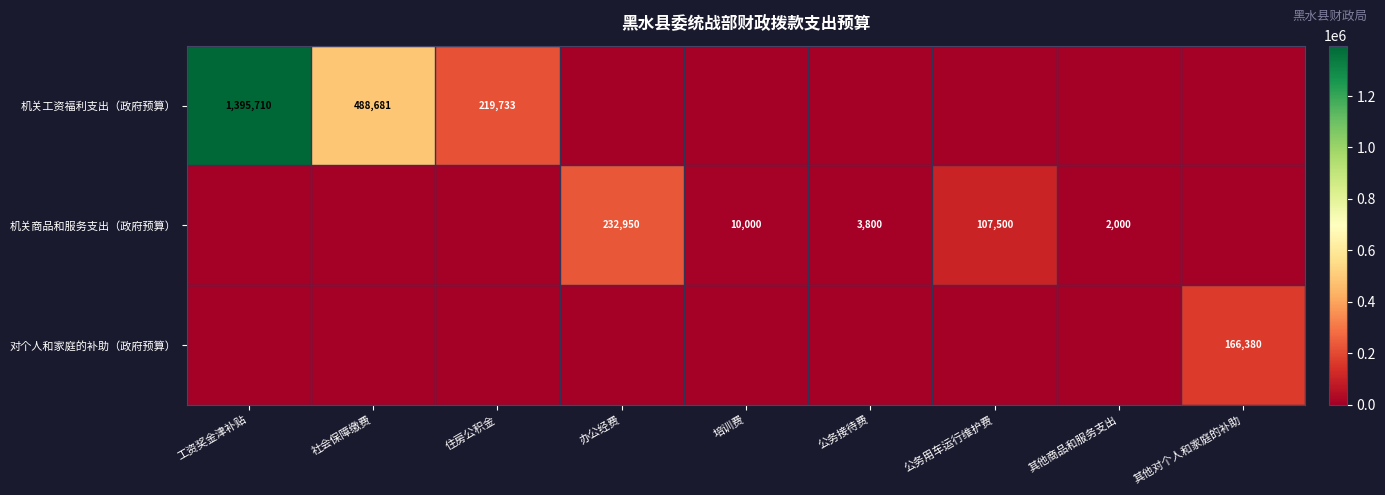

True or false: 机关商品和服务支出（政府预算） has a value of 232950 at 办公经费.

True